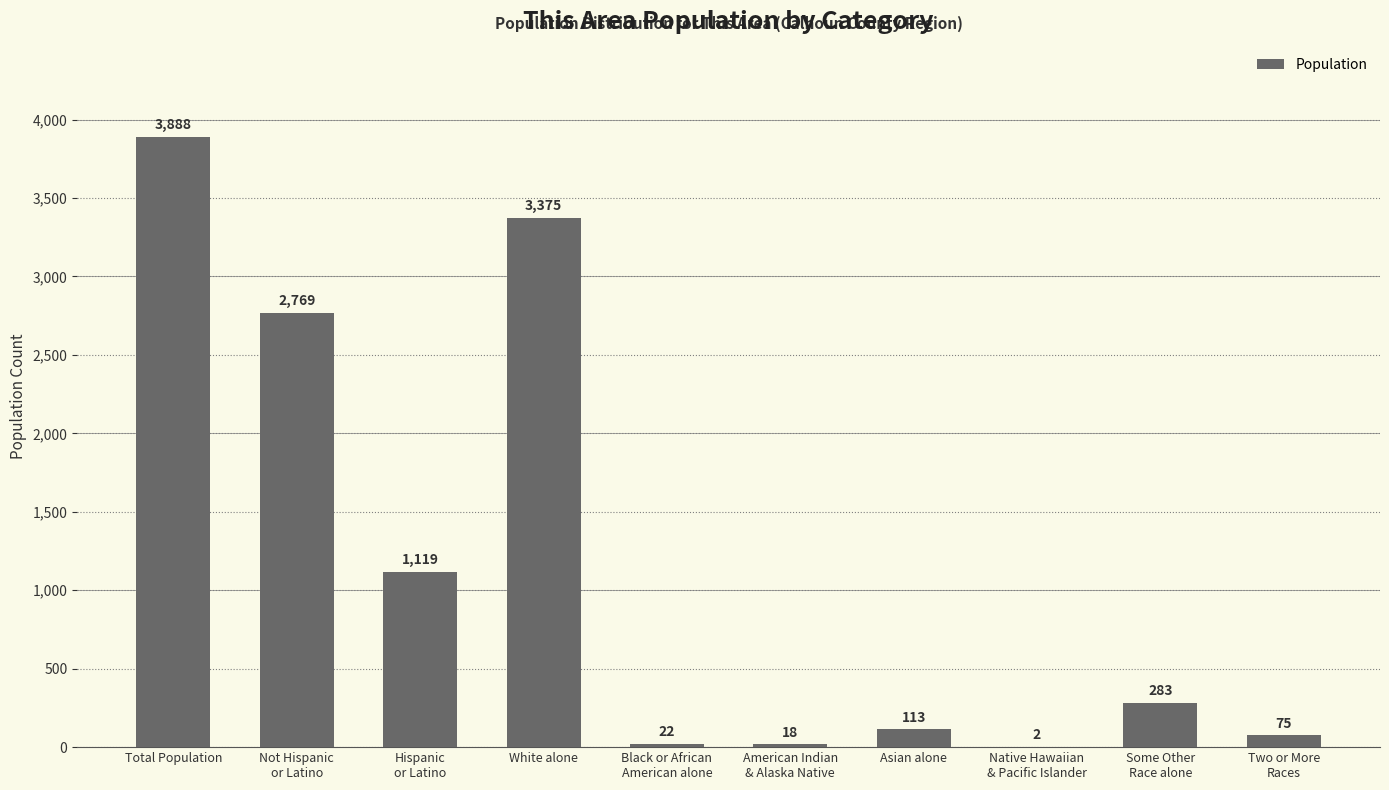

Where does the data first go above 283?

Total Population